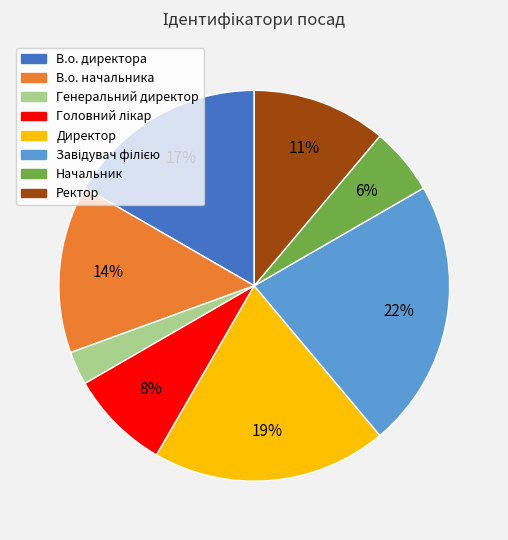

How many slices are in this pie chart?

8